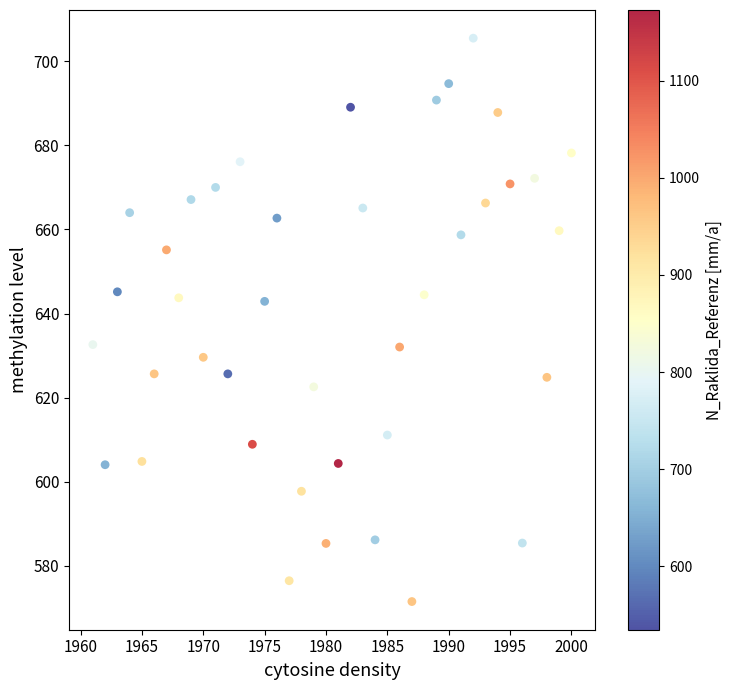

What is the range of X values (max minus min)?

39.0